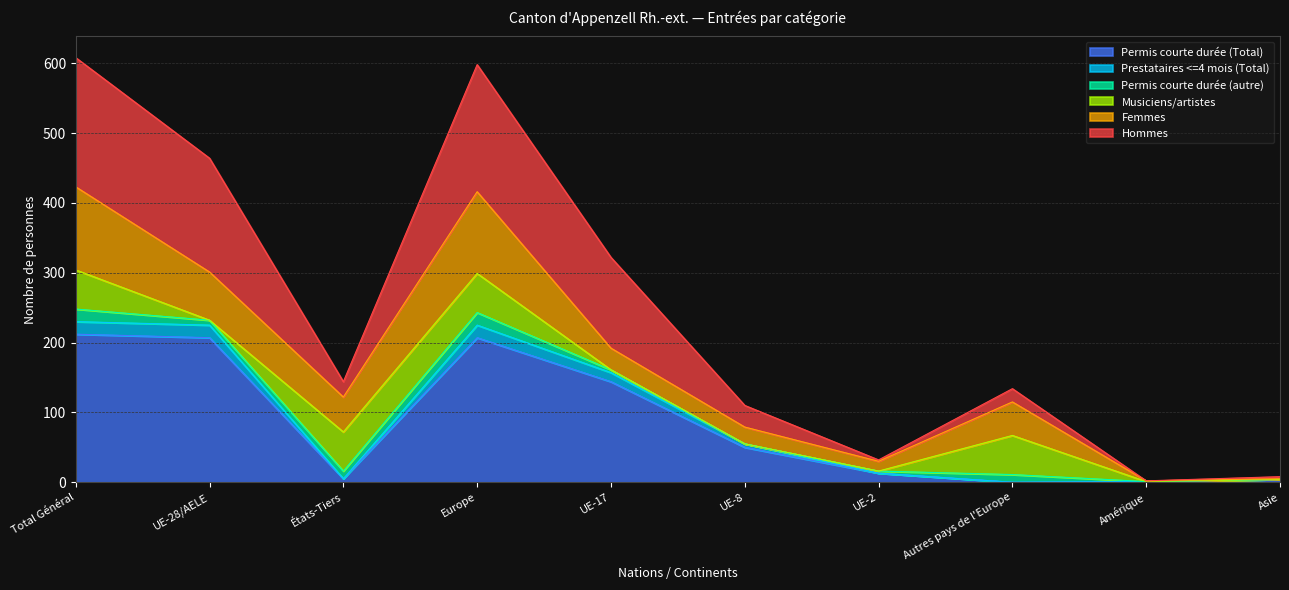

What is the total value across all series at Europe?

598